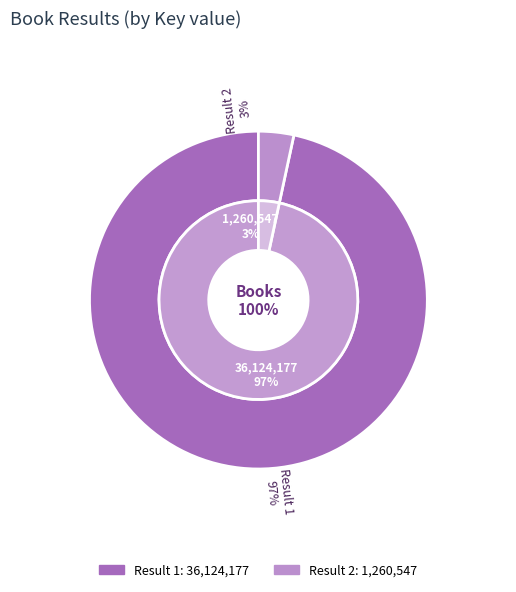

True or false: 1 accounts for 99% of the total.

False